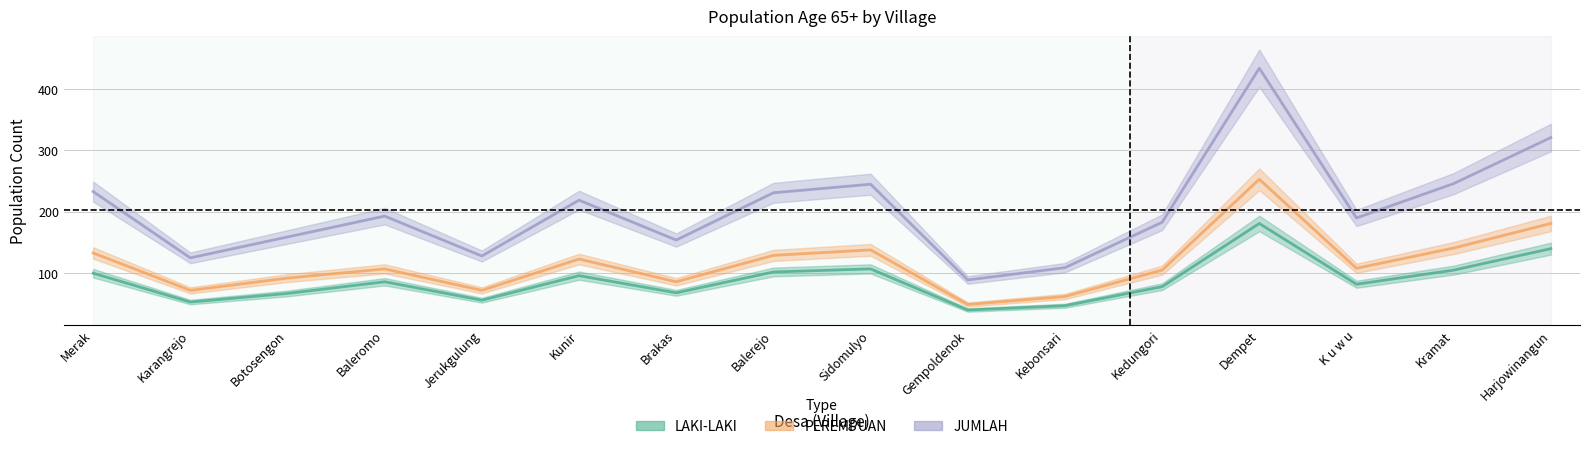

List the labels in order of LAKI-LAKI value, smallest first.

Gempoldenok, Kebonsari, Karangrejo, Jerukgulung, Botosengon, Brakas, Kedungori, K u w u, Baleromo, Kunir, Merak, Balerejo, Kramat, Sidomulyo, Harjowinangun, Dempet